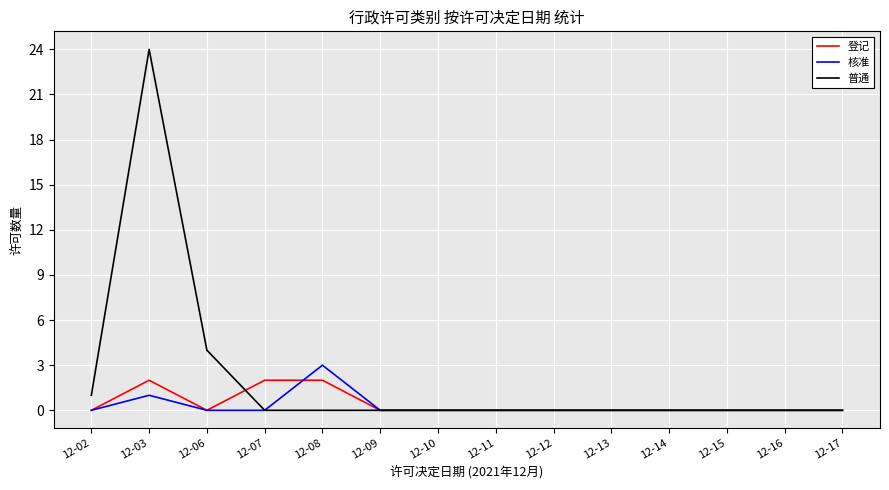

What is the spread (max minus min) of values at 12-08?

3